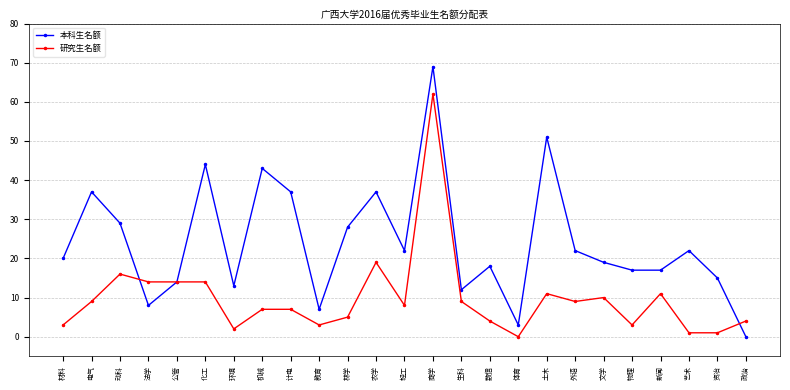

What is the value of the 本科生名额 point at the 6th from the left?

44